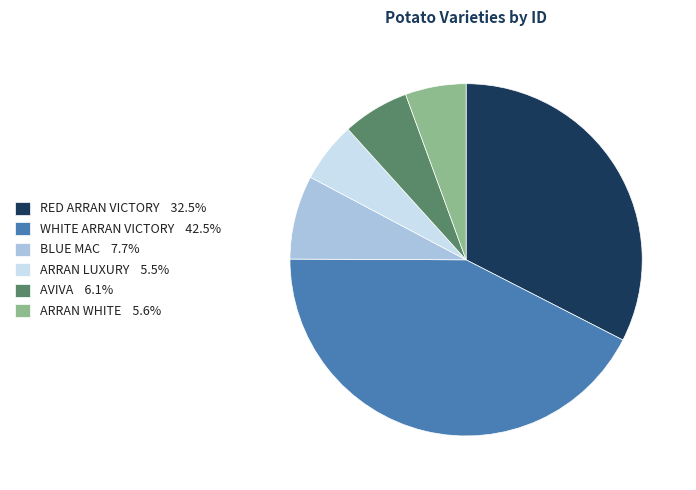

How many slices are in this pie chart?

6